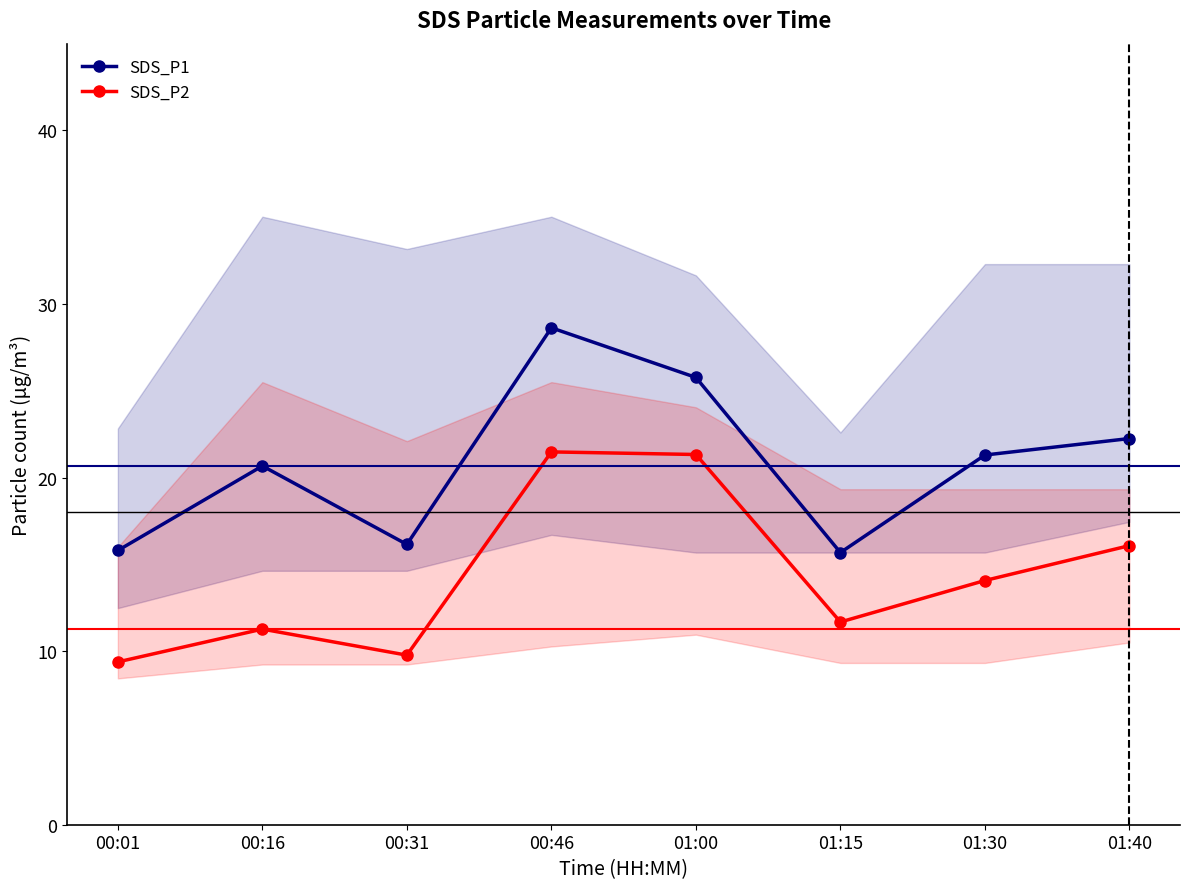

Where is SDS_P2 nearest to the value 15?

01:30